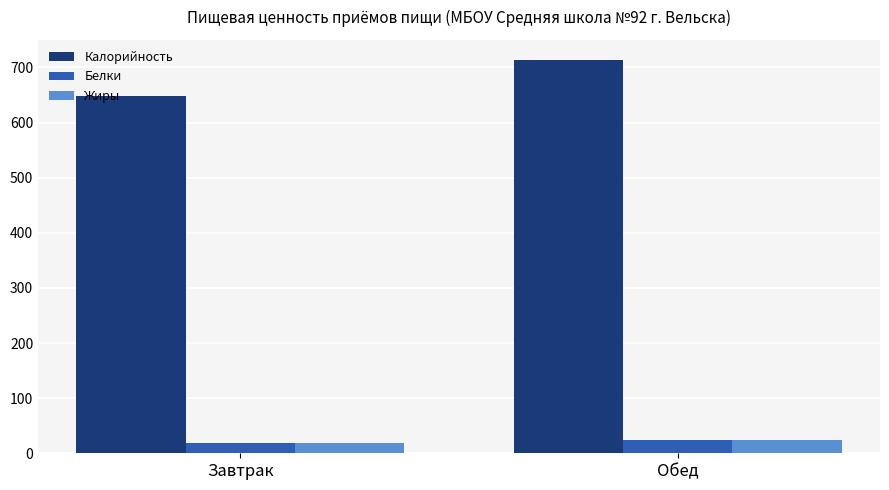

Is it true that Калорийность equals 1113.2 at Завтрак?

False